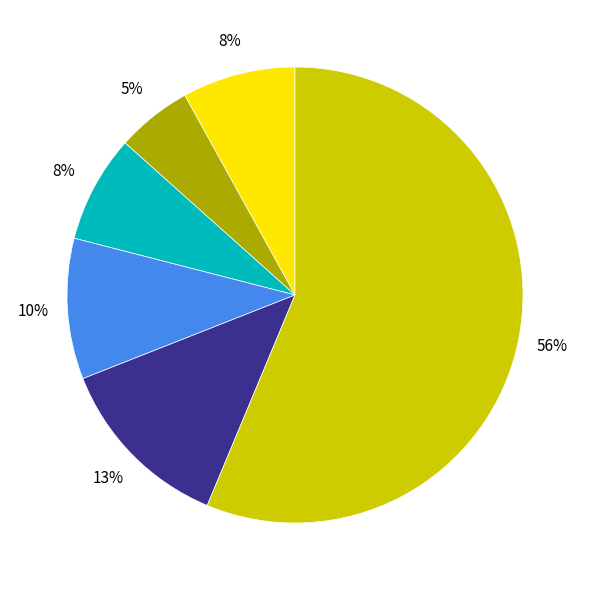

How many segments does this pie chart have?

6